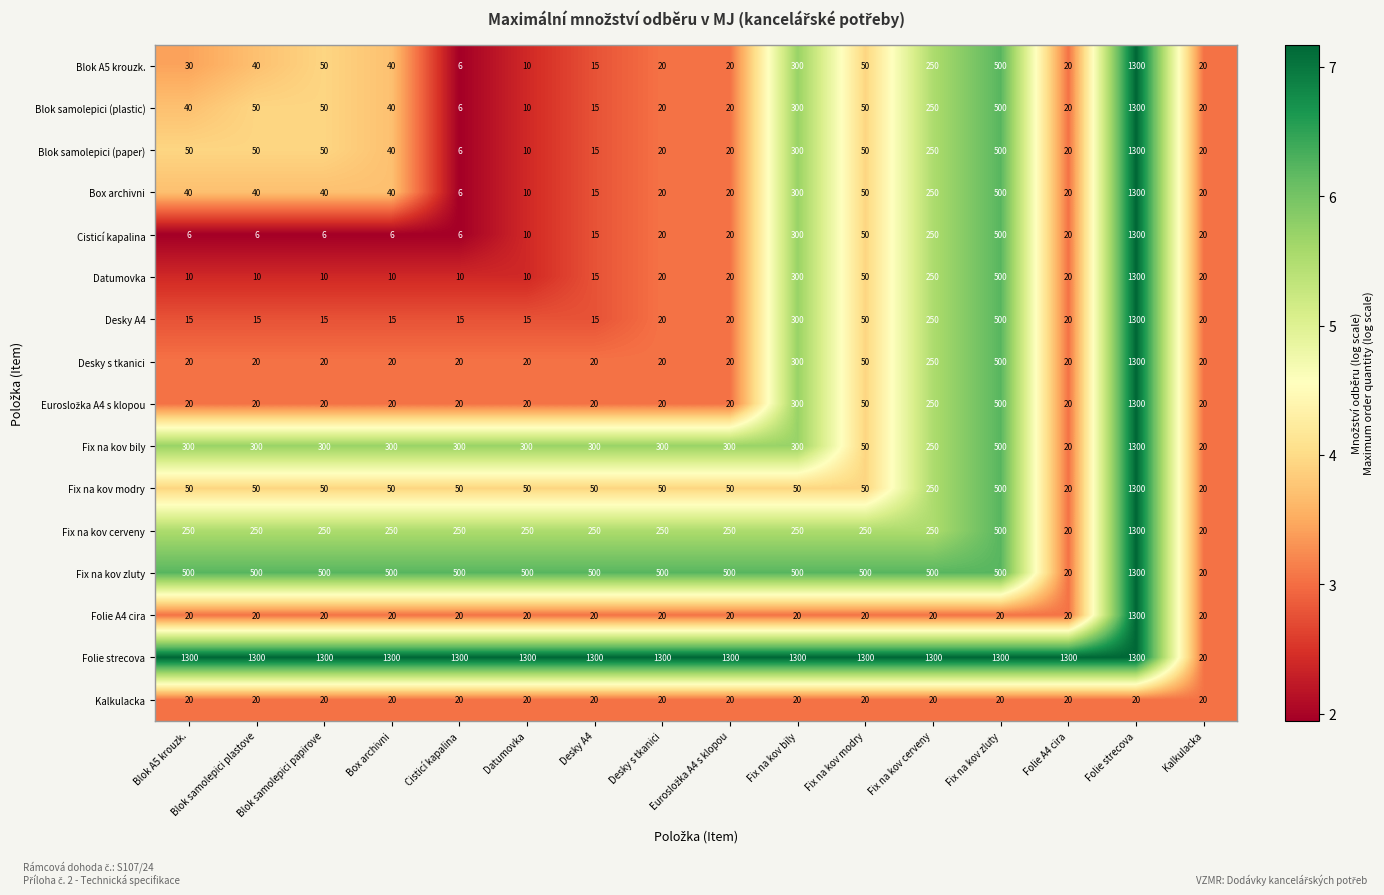

Is the value of Fix na kov zluty at Box archivni greater than the value of Fix na kov bily at Blok A5 krouzk.?

Yes